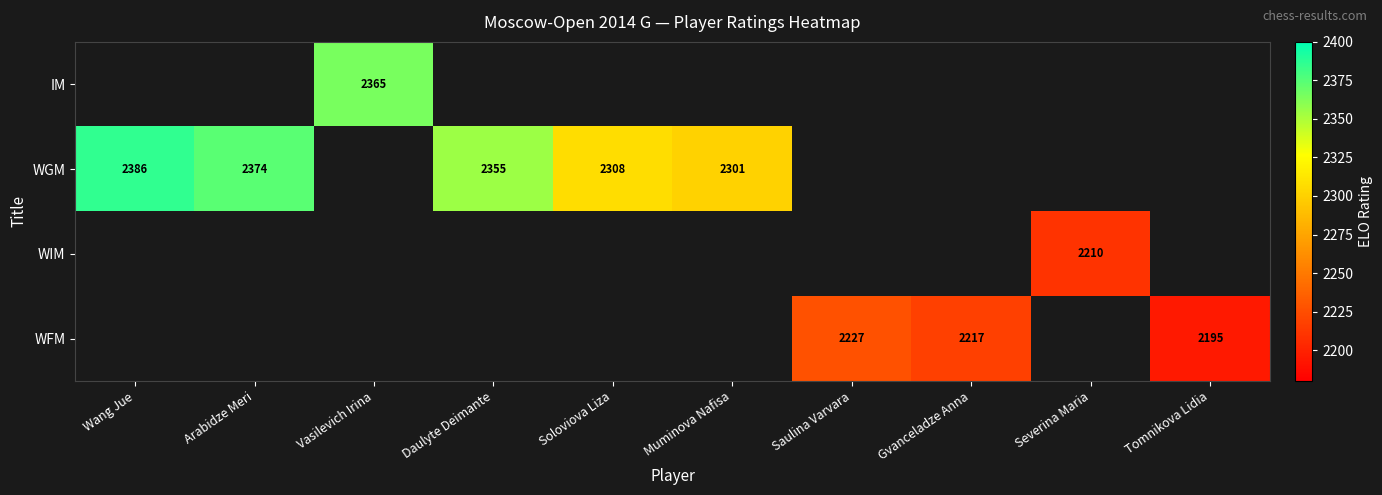

The value of WGM at Muminova Nafisa is 1482. True or false?

False